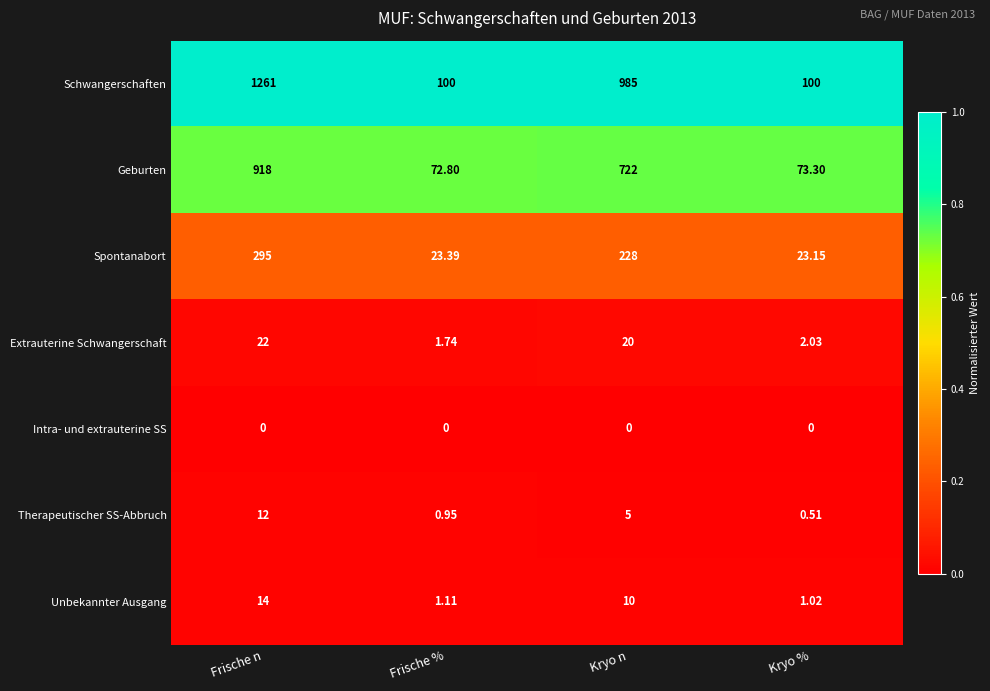

Which series has the widest spread of values?

Schwangerschaften